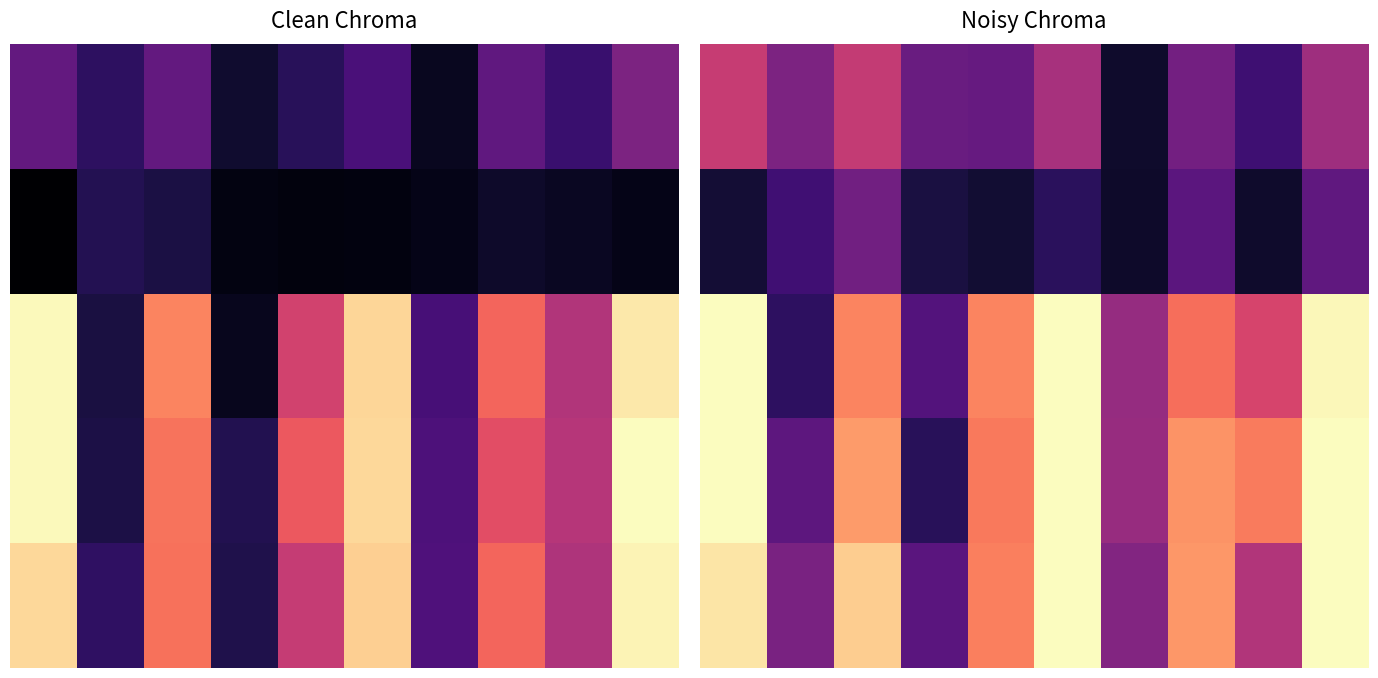

What is the minimum value shown in the chart?

0.1